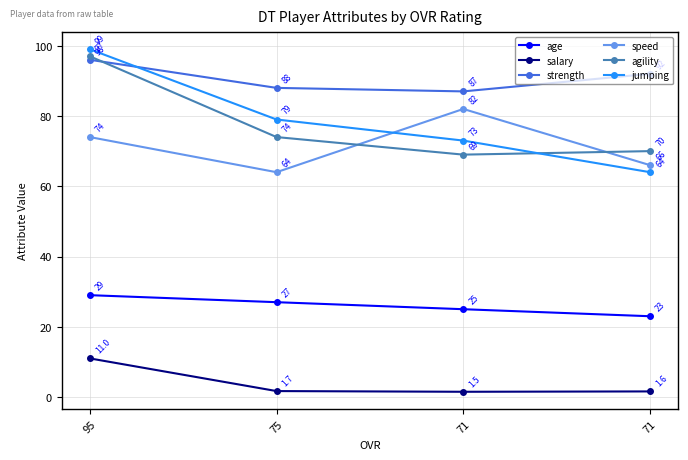

True or false: jumping has a value of 22.3 at 71.

False